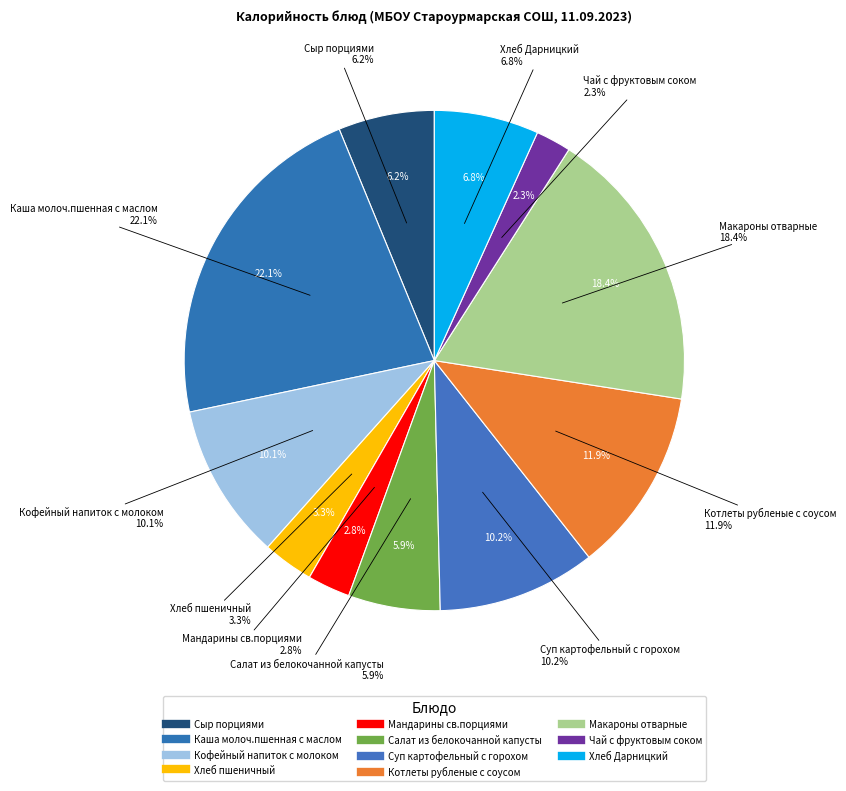

What is the change in value from Каша молоч.пшенная с маслом to Котлеты рубленые с соусом?

-147.4